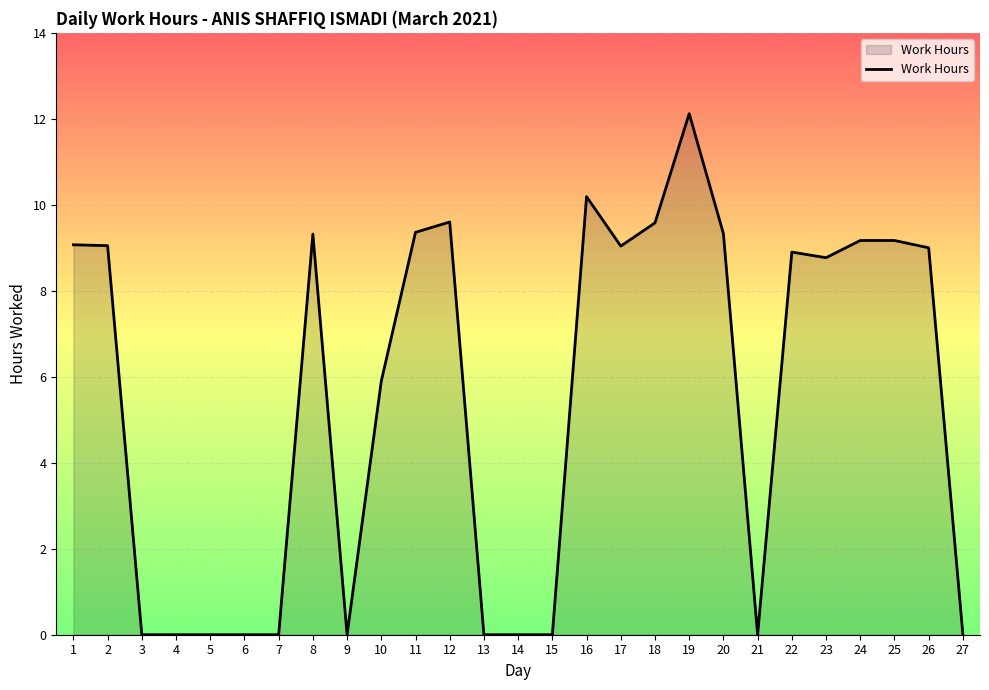

What is the sum of all values?

147.6